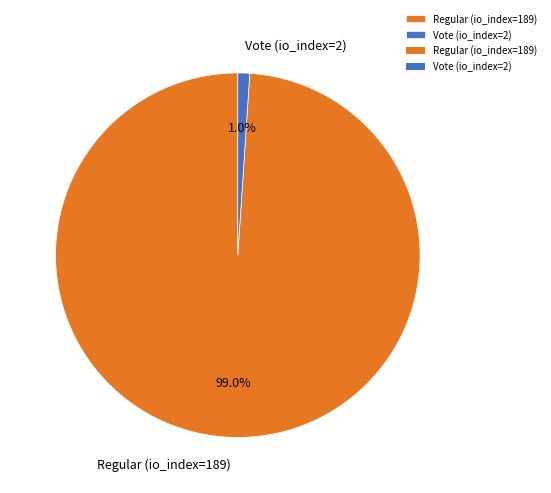

True or false: Vote (io_index=2) accounts for 1% of the total.

True